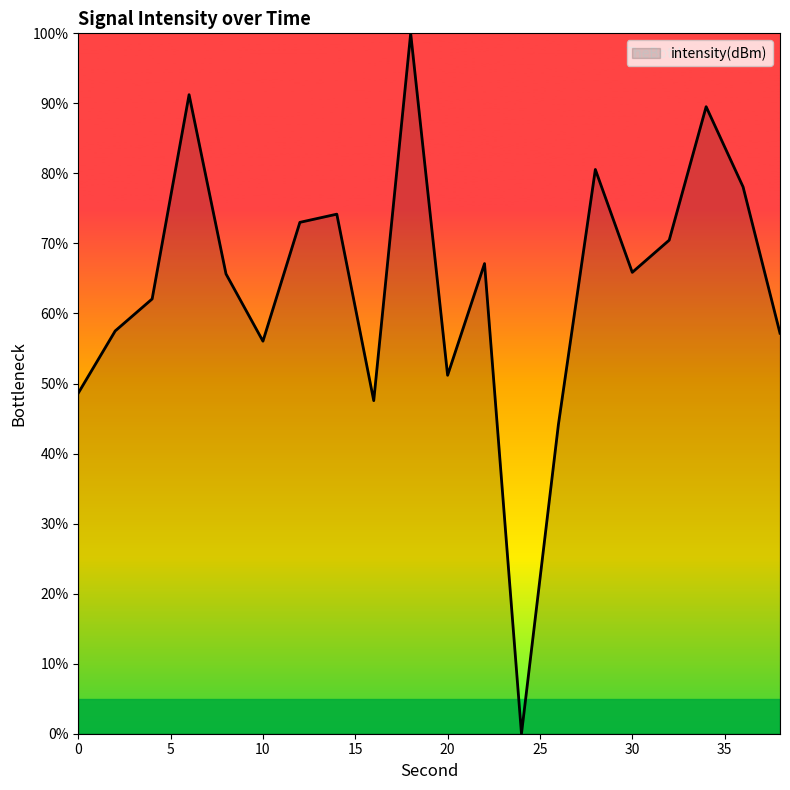

What is the greatest value displayed?

100.0